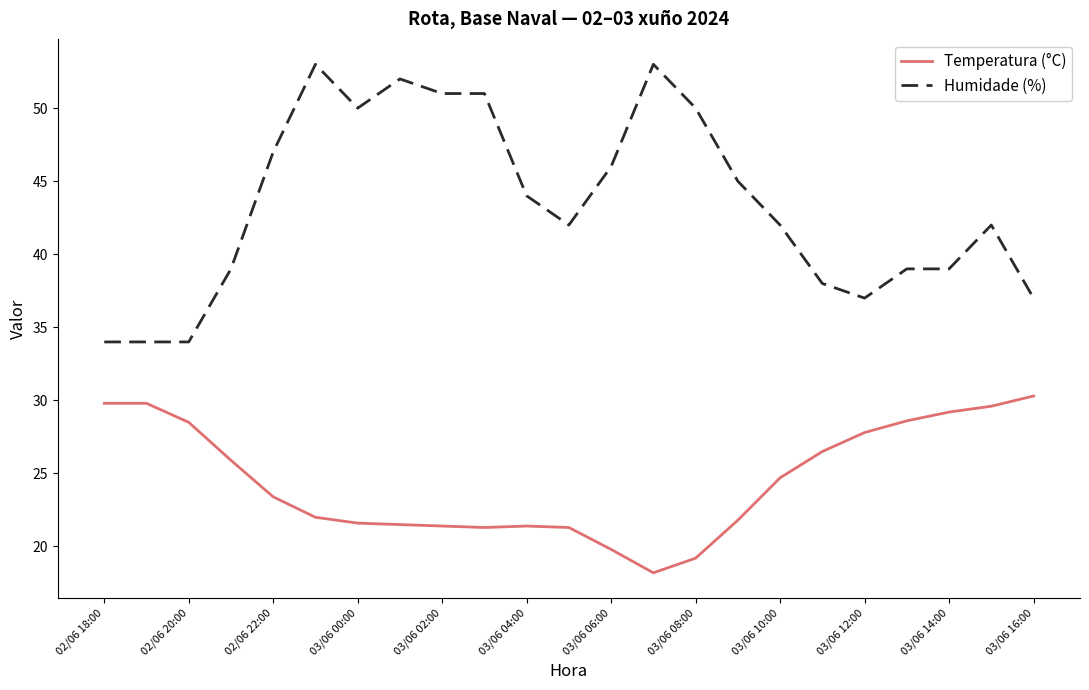

True or false: Humidade (%) and Temperatura (°C) cross at least once.

False